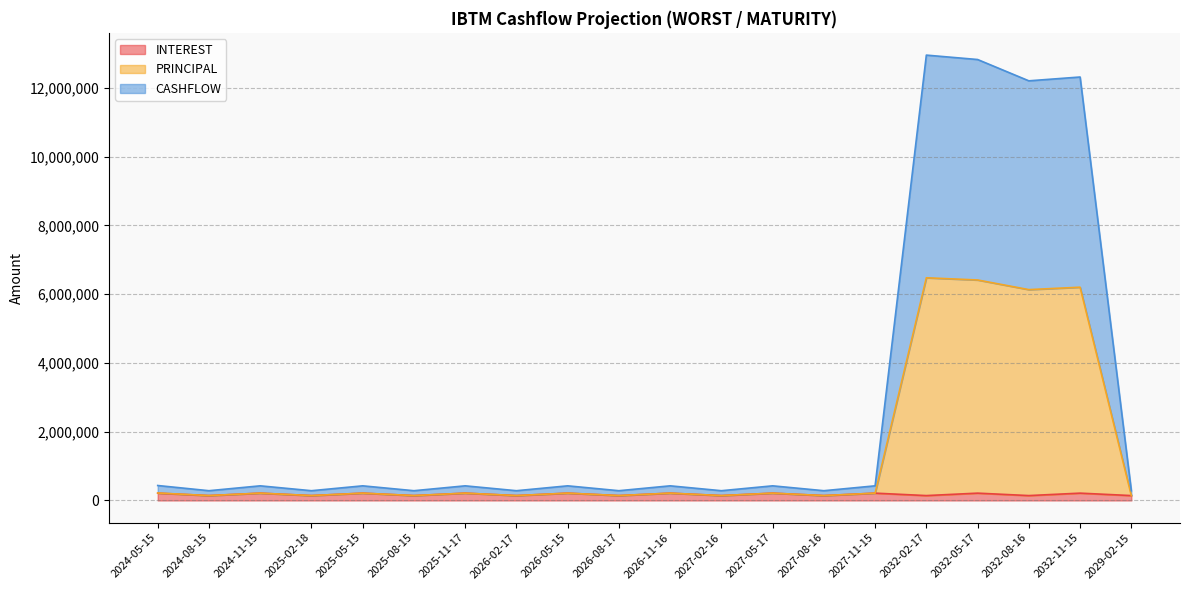

How many data points does each series have?

20